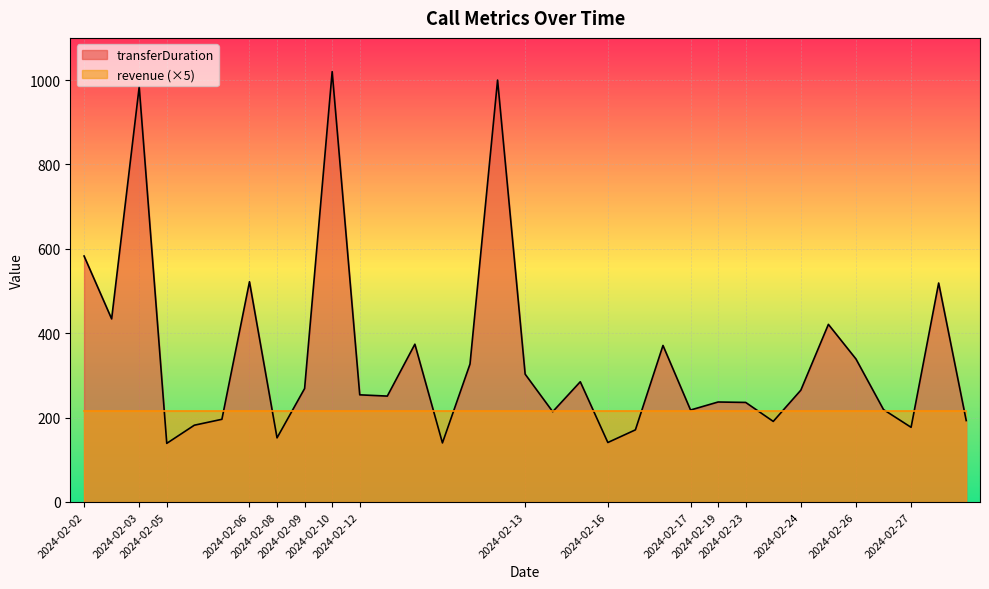

How many lines are shown in the chart?

1